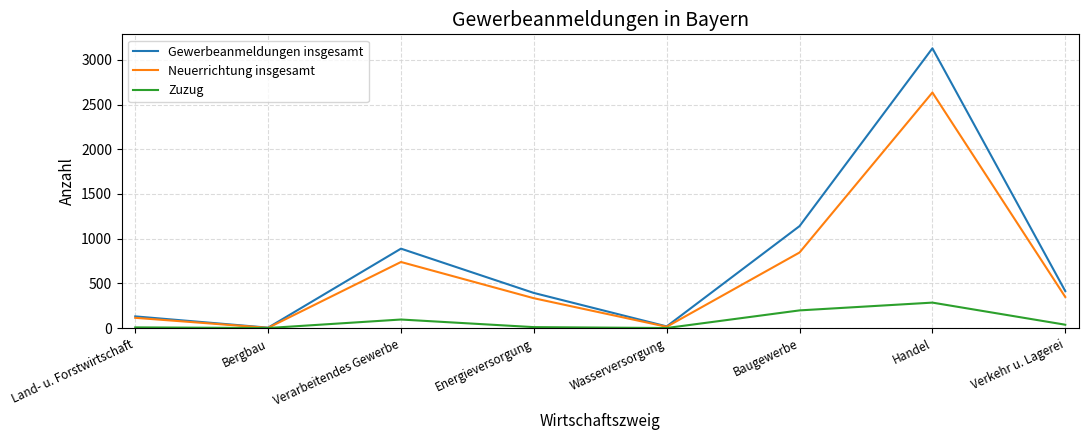

Which series has the largest total across all categories?

Gewerbeanmeldungen insgesamt